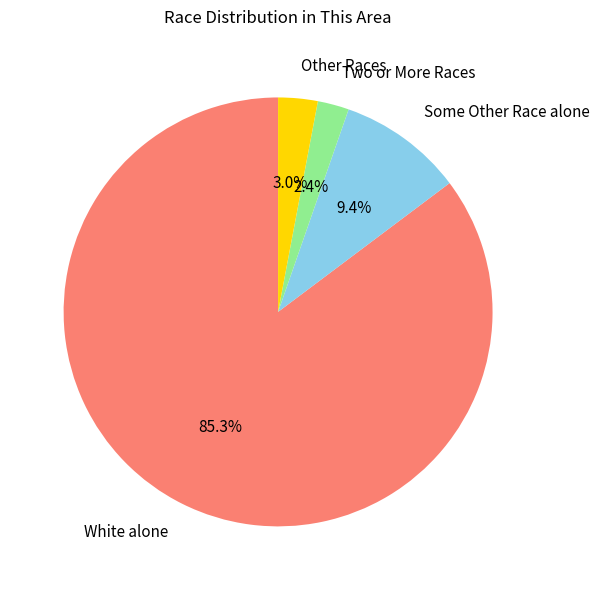

Is there any slice that represents more than half of the pie?

Yes